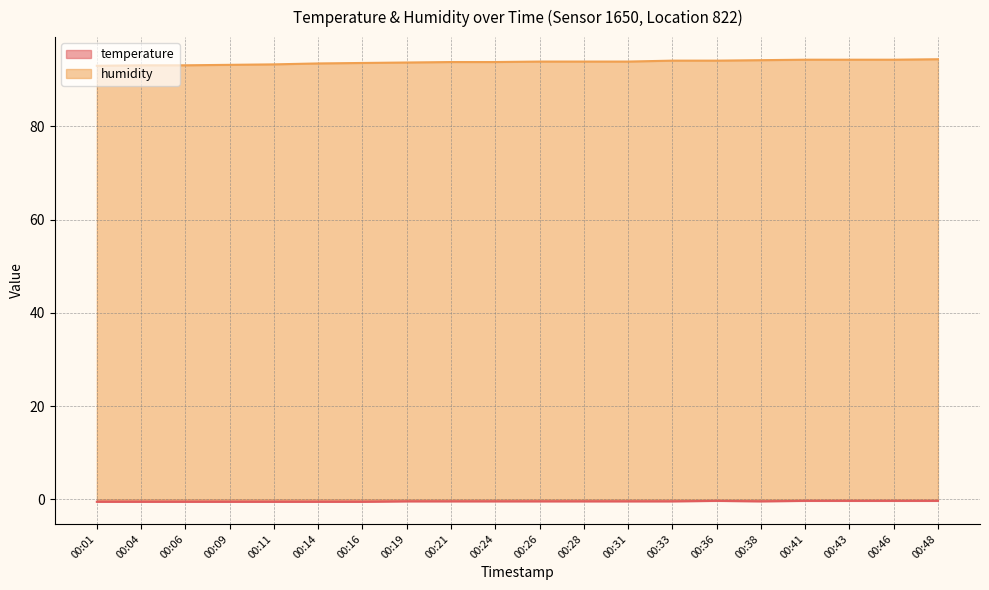

List the series in order of their peak value, lowest first.

temperature, humidity